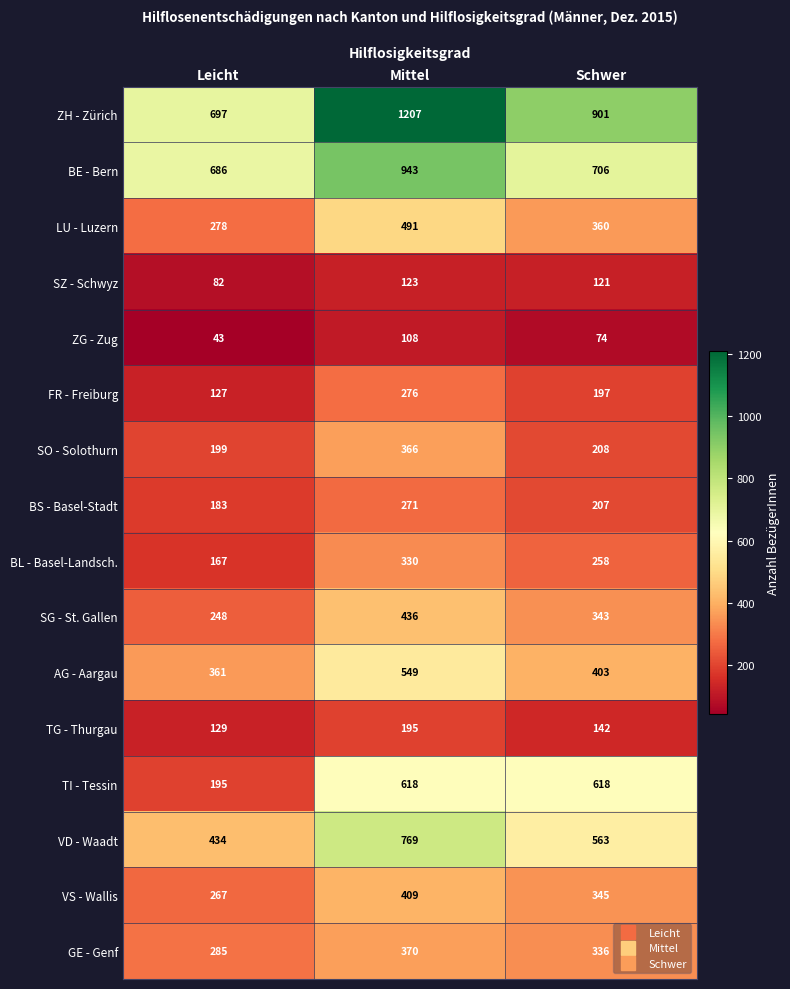

What is the difference between the ZH - Zürich values at Schwer and Mittel?

306